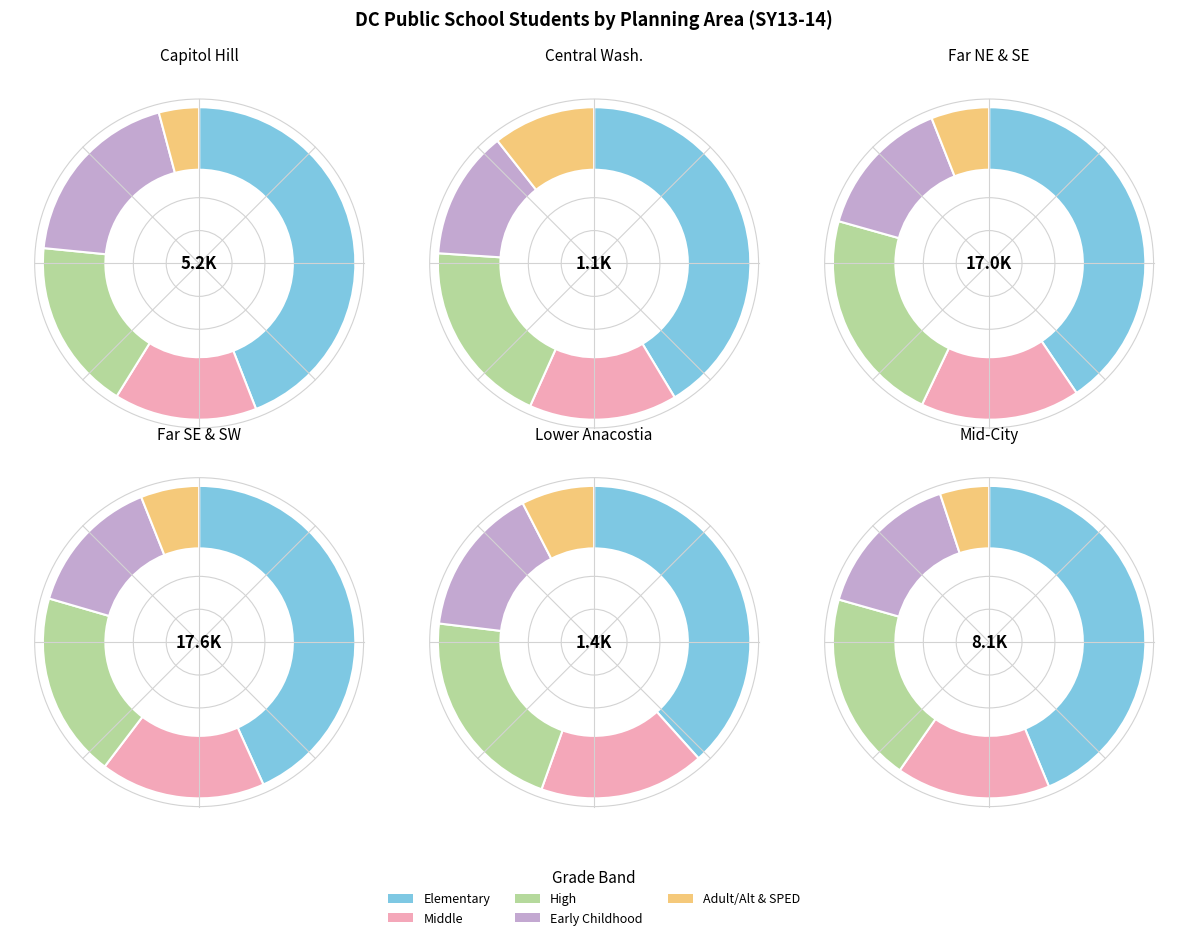

What is the total percentage of CAPITOL HILL and LOWER ANACOSTIA WATERFRONT?

13.3%